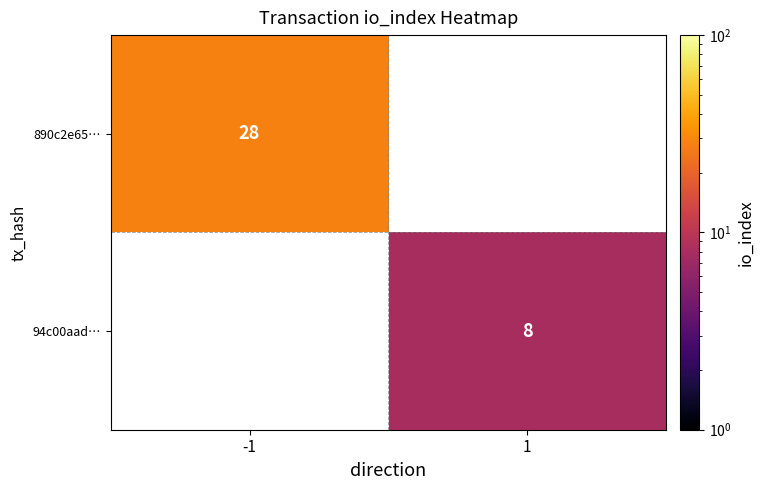

The value of 94c00aad… at 1 is 8. True or false?

True